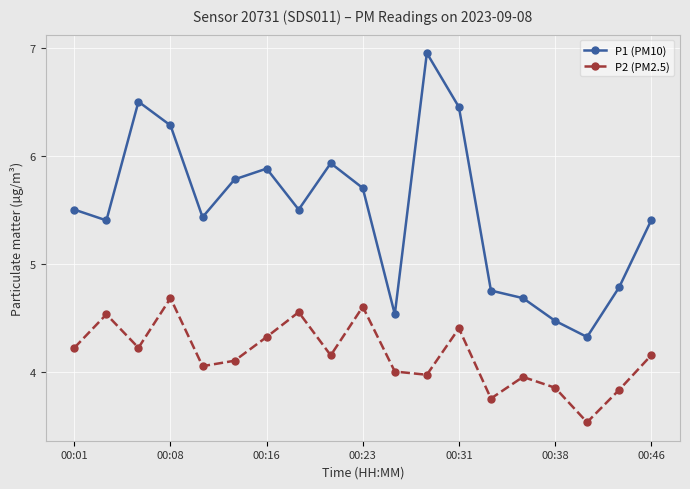

What is the lowest value of the P1 (PM10) series?

4.3